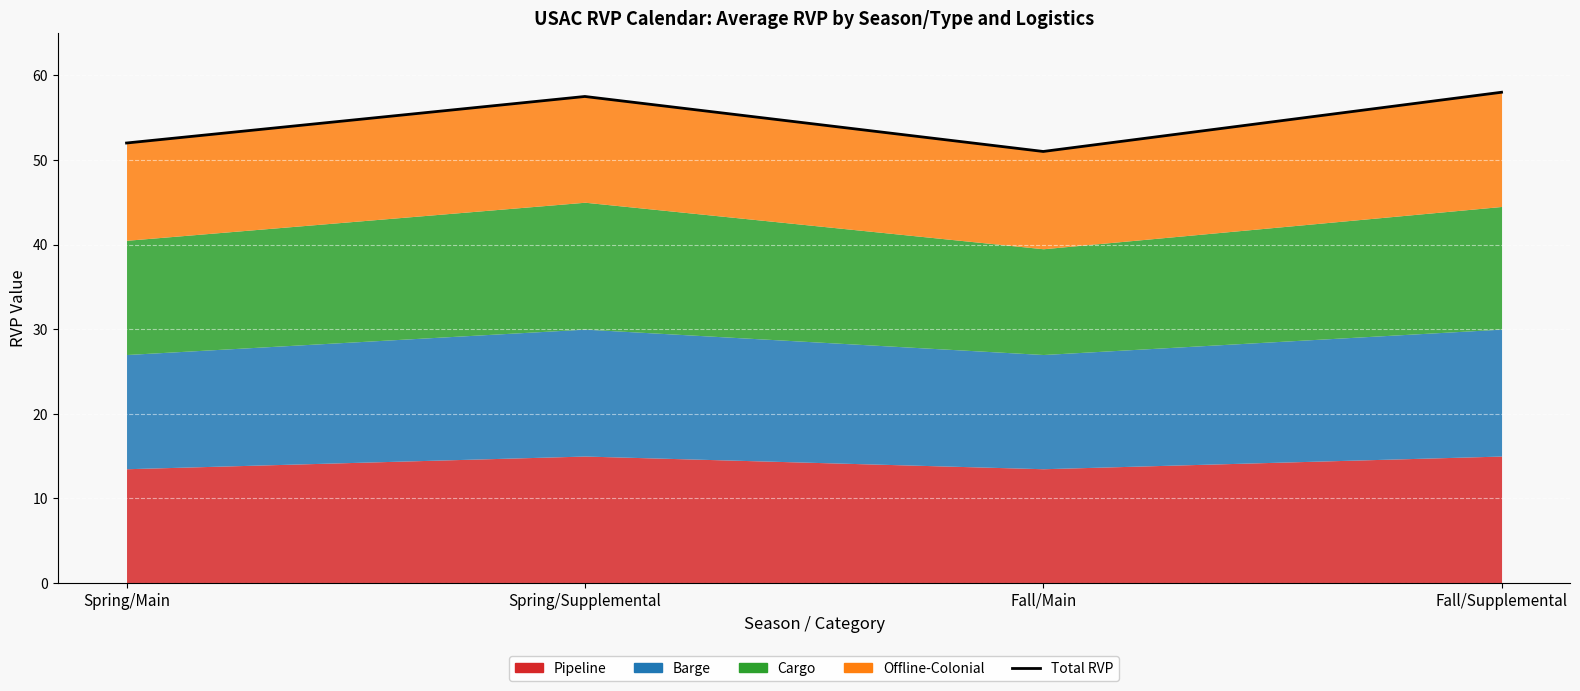

Reading right to left, transcribe all the data shown in this chart.

Fall/Supplemental=58.0	Fall/Main=51.0	Spring/Supplemental=57.5	Spring/Main=52.0